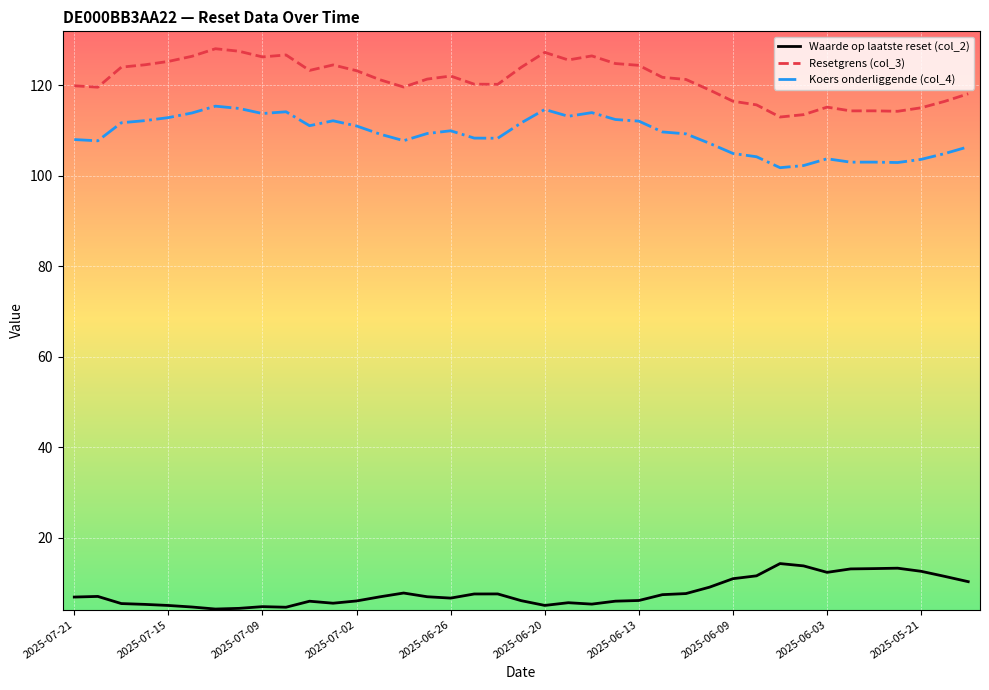

At how many categories does at least one series exceed 30?

39